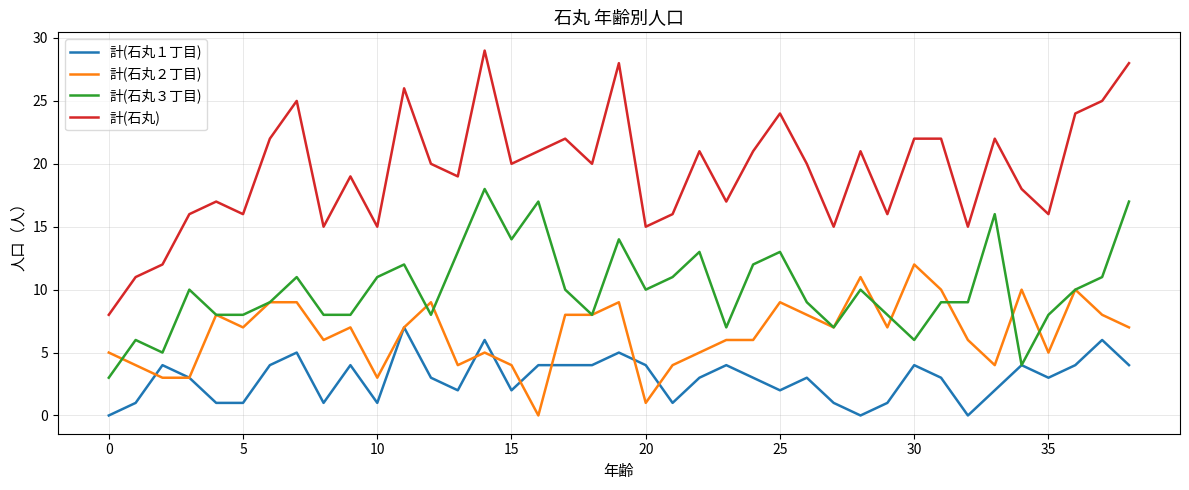

True or false: 計(石丸３丁目) and 計(石丸) cross at least once.

False